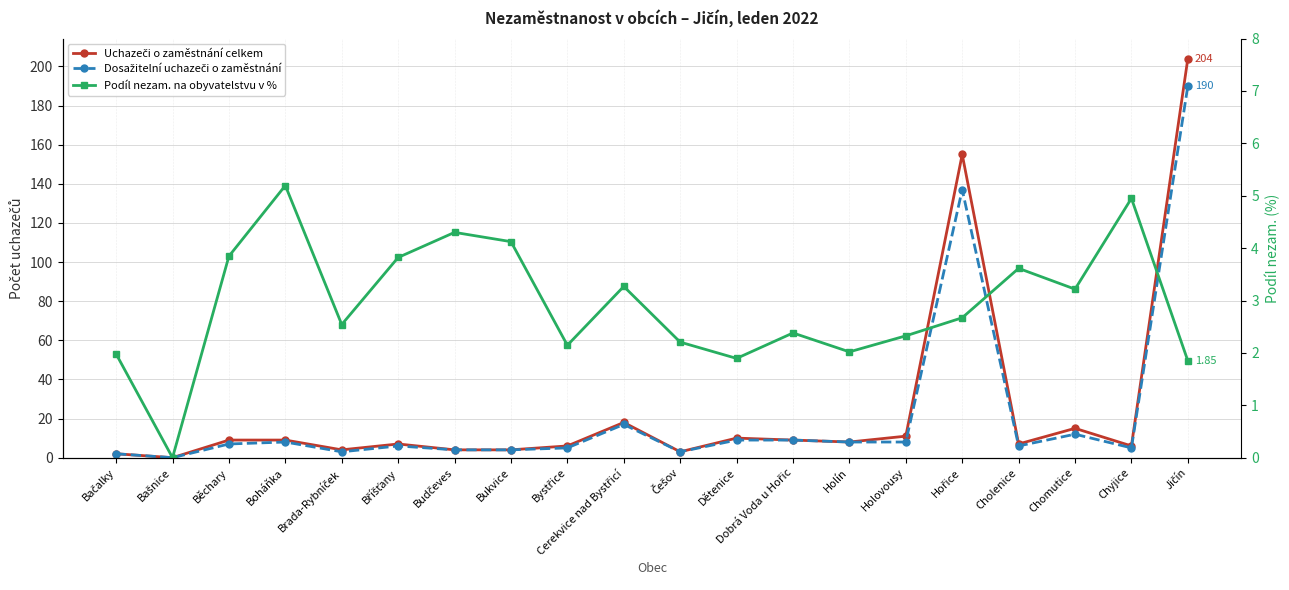

Reading left to right, list all the values displayed in this chart.

Uchazeči o zaměstnání celkem: Bačalky=2.0	Bašnice=0.0	Běchary=9.0	Boháňka=9.0	Brada-Rybníček=4.0	Bříšťany=7.0	Budčeves=4.0	Bukvice=4.0	Bystřice=6.0	Cerekvice nad Bystřicí=18.0	Češov=3.0	Dětenice=10.0	Dobrá Voda u Hořic=9.0	Holín=8.0	Holovousy=11.0	Hořice=155.0	Cholenice=7.0	Chomutice=15.0	Chyjice=6.0	Jičín=204.0
Dosažitelní uchazeči o zaměstnání: Bačalky=2.0	Bašnice=0.0	Běchary=7.0	Boháňka=8.0	Brada-Rybníček=3.0	Bříšťany=6.0	Budčeves=4.0	Bukvice=4.0	Bystřice=5.0	Cerekvice nad Bystřicí=17.0	Češov=3.0	Dětenice=9.0	Dobrá Voda u Hořic=9.0	Holín=8.0	Holovousy=8.0	Hořice=137.0	Cholenice=6.0	Chomutice=12.0	Chyjice=5.0	Jičín=190.0
Podíl nezam. na obyvatelstvu v %: Bačalky=2.0	Bašnice=0.0	Běchary=3.8	Boháňka=5.2	Brada-Rybníček=2.5	Bříšťany=3.8	Budčeves=4.3	Bukvice=4.1	Bystřice=2.1	Cerekvice nad Bystřicí=3.3	Češov=2.2	Dětenice=1.9	Dobrá Voda u Hořic=2.4	Holín=2.0	Holovousy=2.3	Hořice=2.7	Cholenice=3.6	Chomutice=3.2	Chyjice=5.0	Jičín=1.9